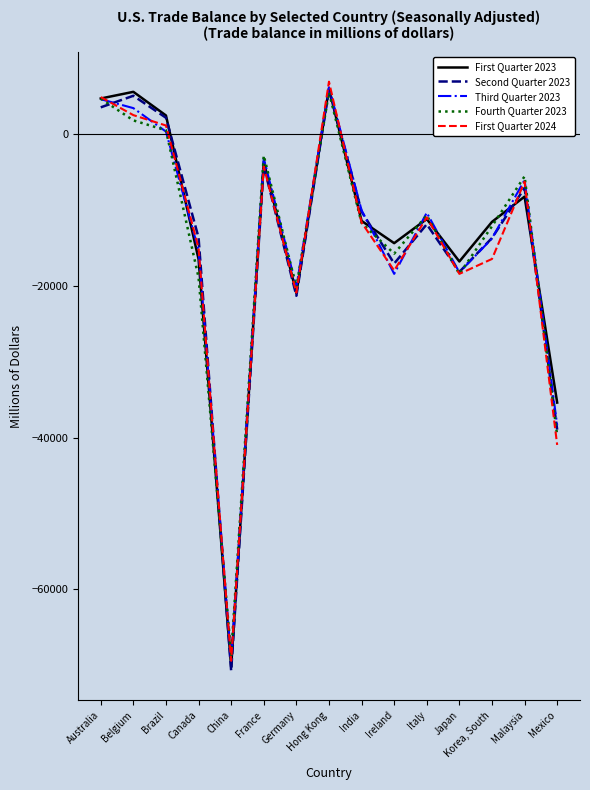

Which series changed the most between Hong Kong and Malaysia?

First Quarter 2023